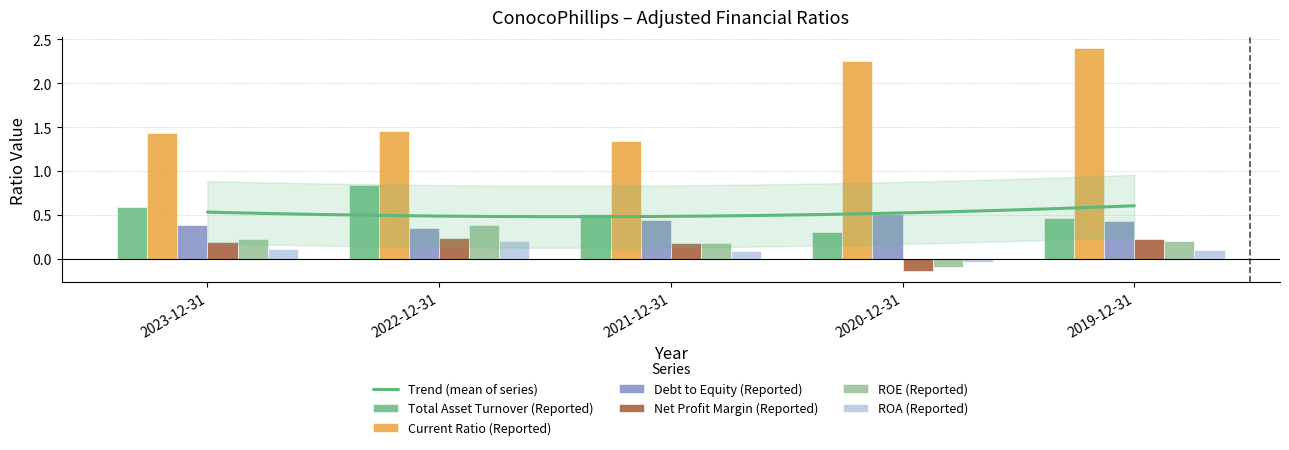

What is the label of the 5th bar from the right?

2023-12-31